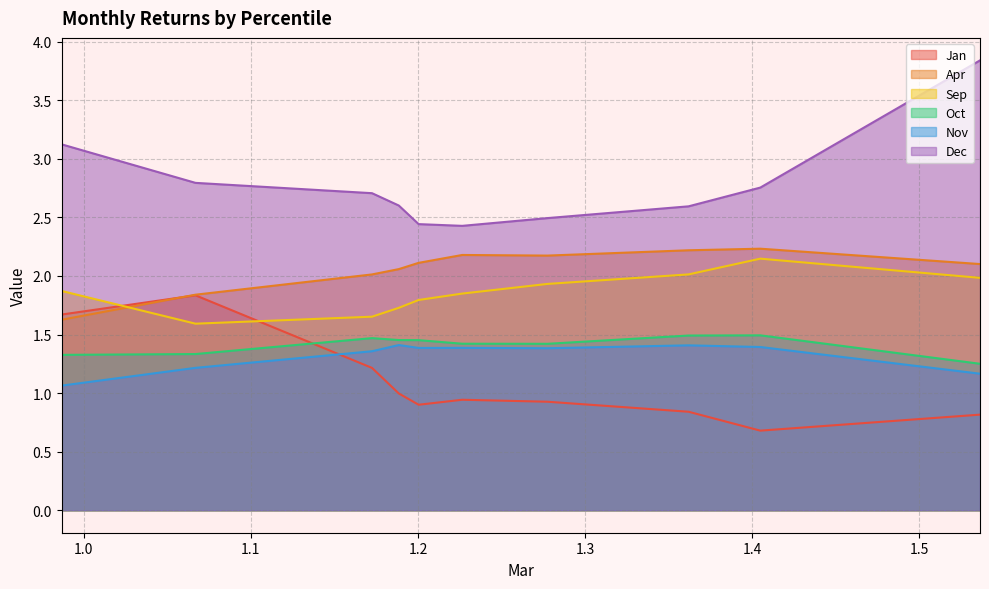

Which series ends up on top after the final intersection of Apr and Sep?

Apr